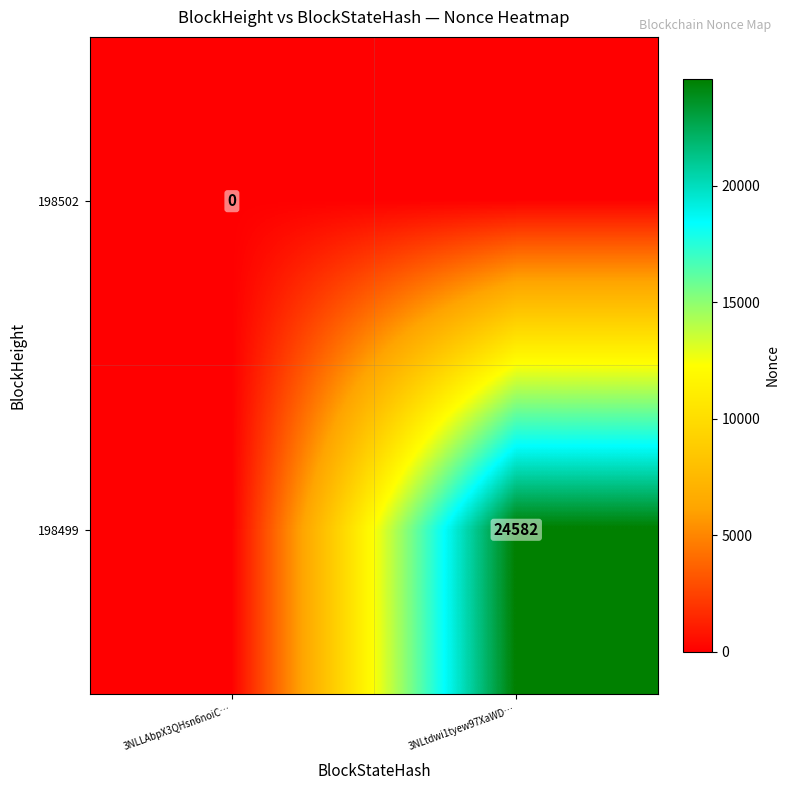

Is it true that 198499 equals 5853 at 3NLtdwi1tyew97XaWD…?

False